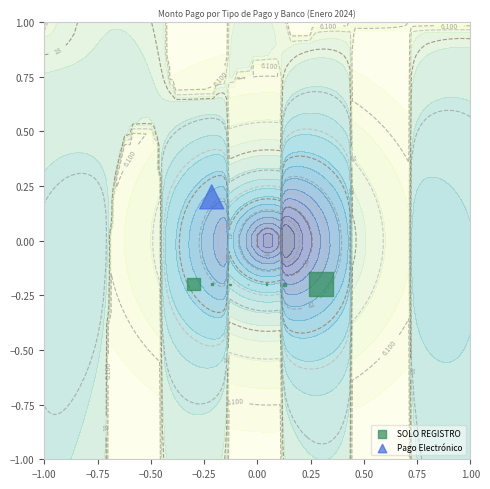

What is the smallest value displayed?

-0.2